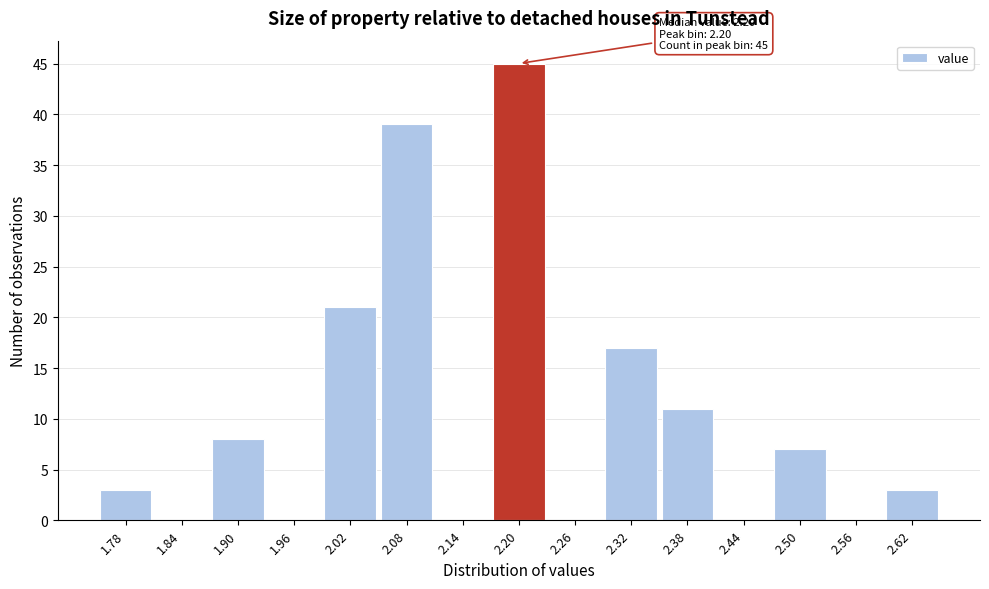

Over which range of the x-axis is the bar tallest?

2.17 to 2.23